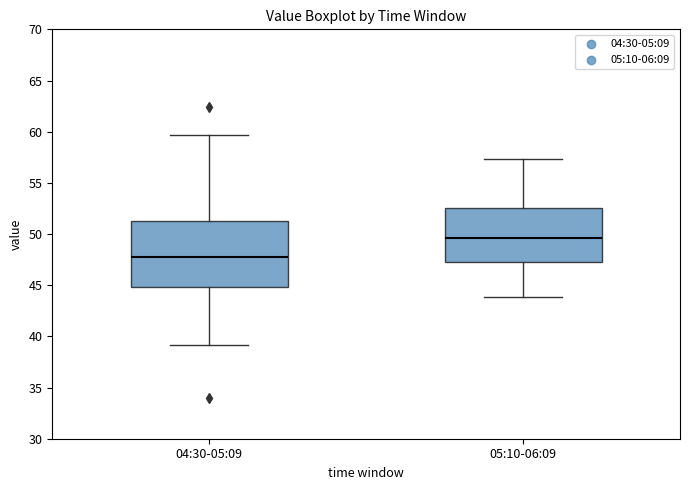

Which box's median line is the highest?

05:10-06:09